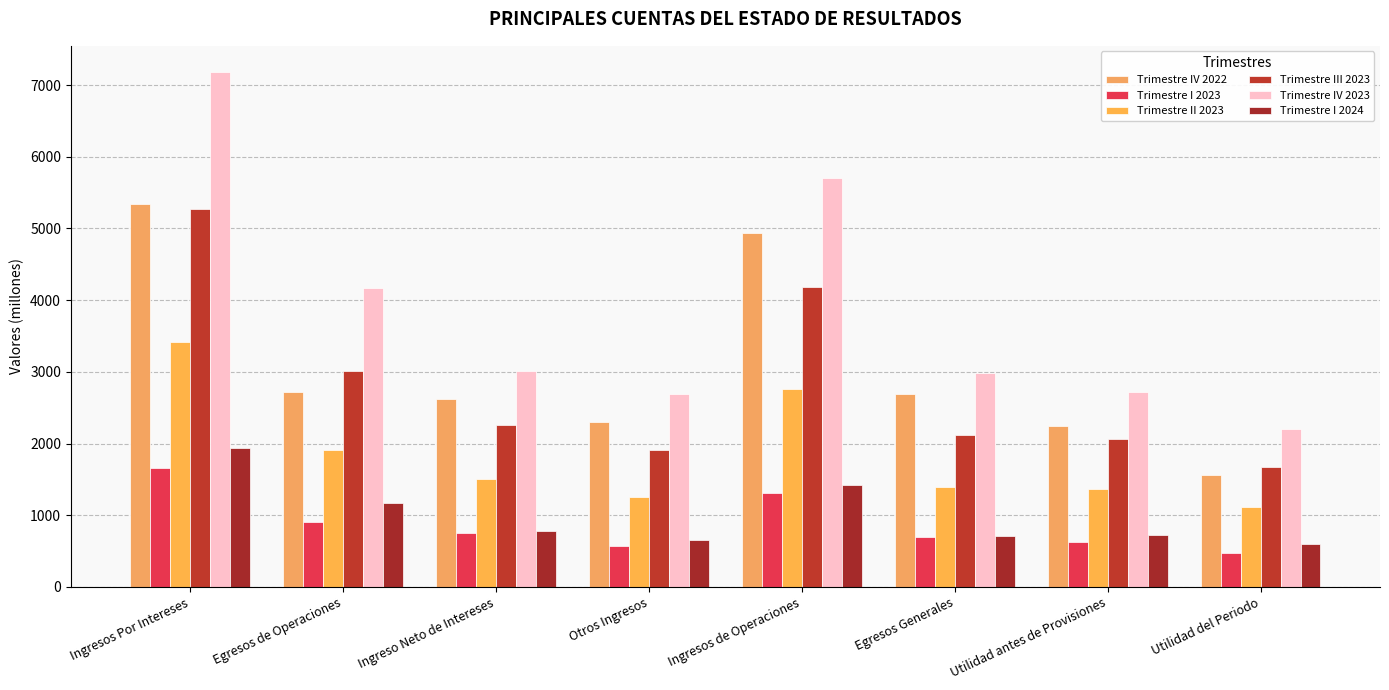

True or false: Trimestre I 2024 has a value of 594.9 at Utilidad del Periodo.

True